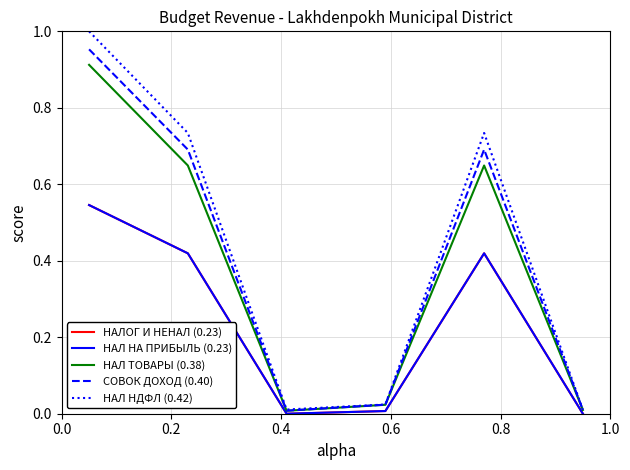

Is this an area chart (filled region under the line)?

No